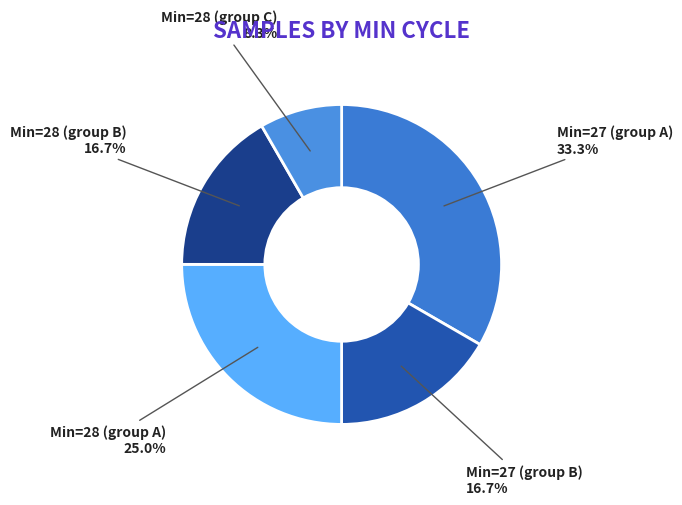

Does any single category account for the majority?

No